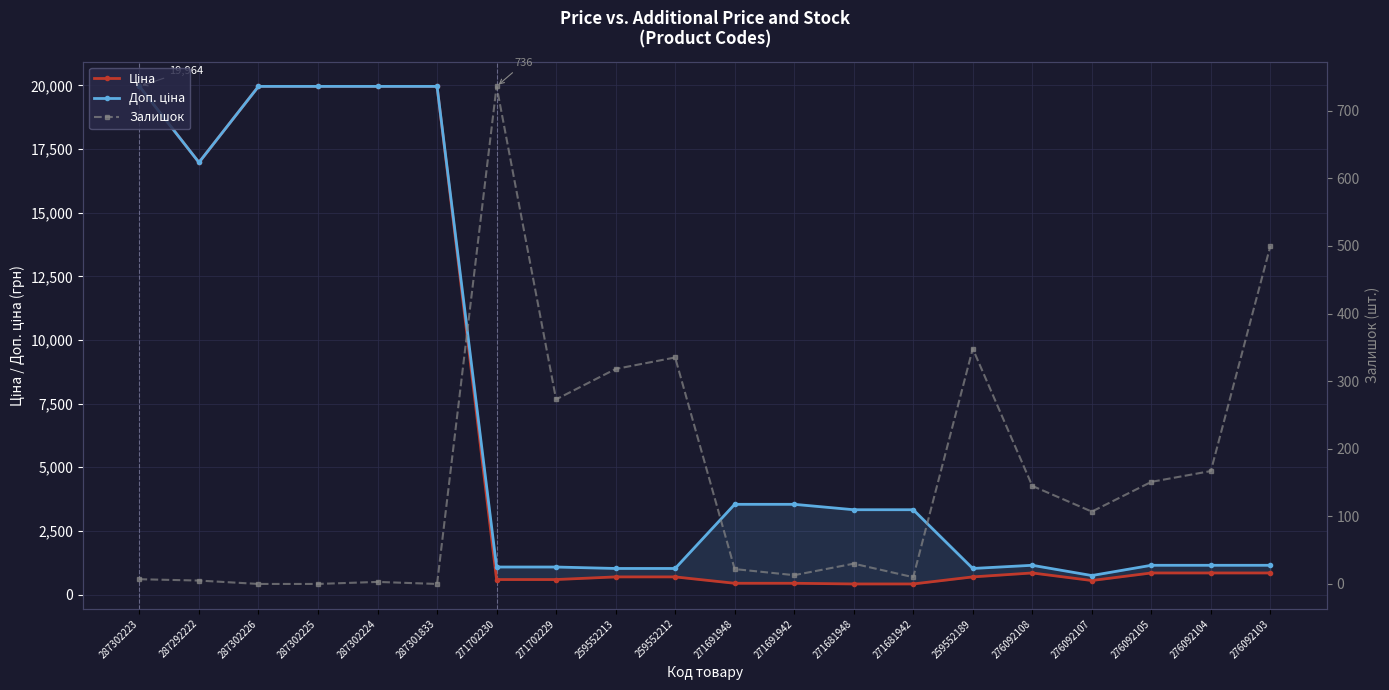

At which category is the sum across all series the highest?

287302223